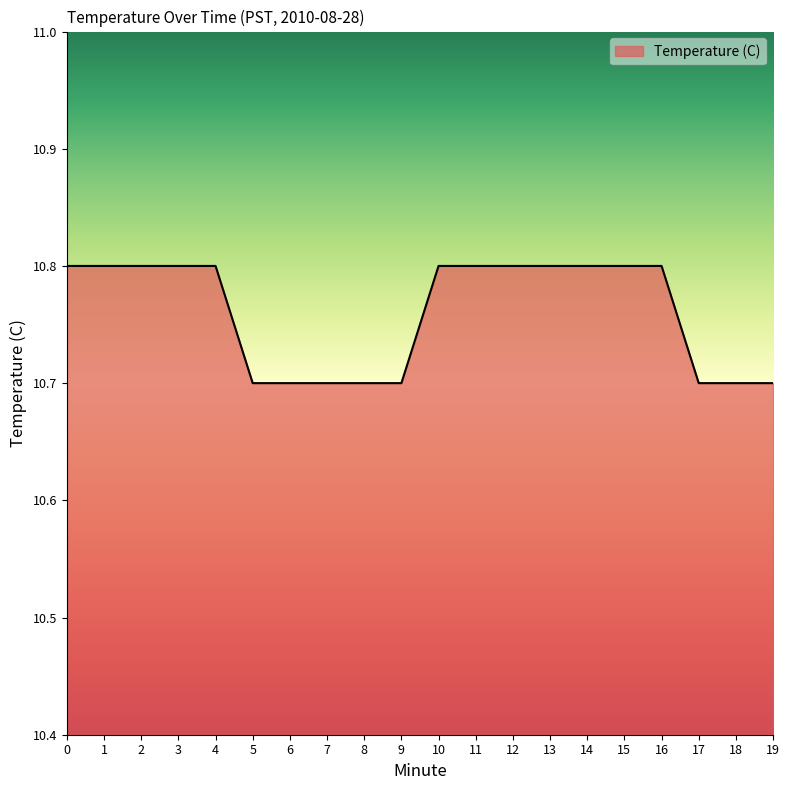

Count the values in the range 10 to 11.

20